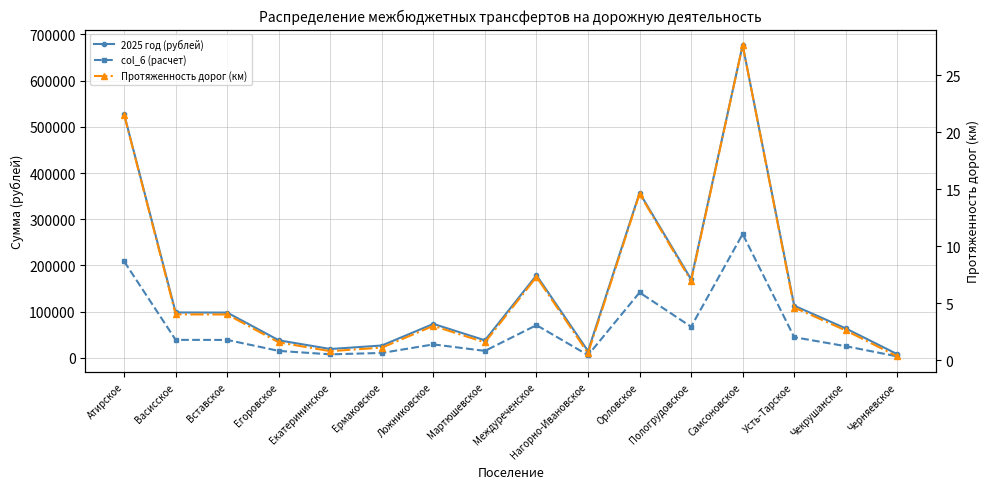

What is the difference between the maximum and minimum values in the 2025 год (рублей) series?

669000.3